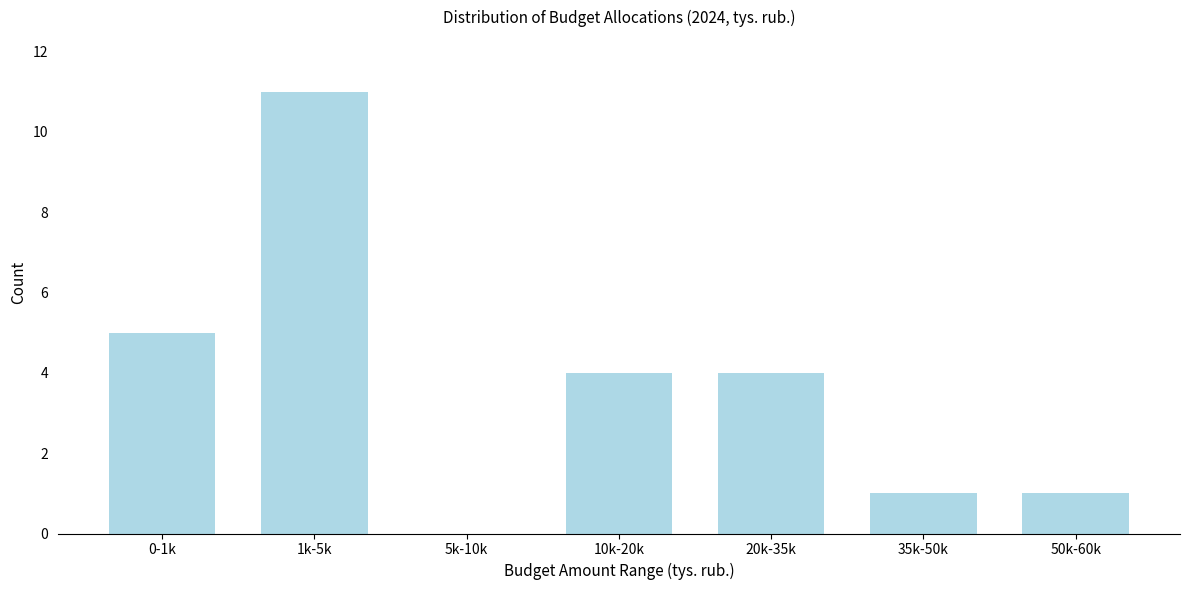

Reading left to right, extract all data points from this chart.

0-1k=5	1k-5k=11	5k-10k=0	10k-20k=4	20k-35k=4	35k-50k=1	50k-60k=1